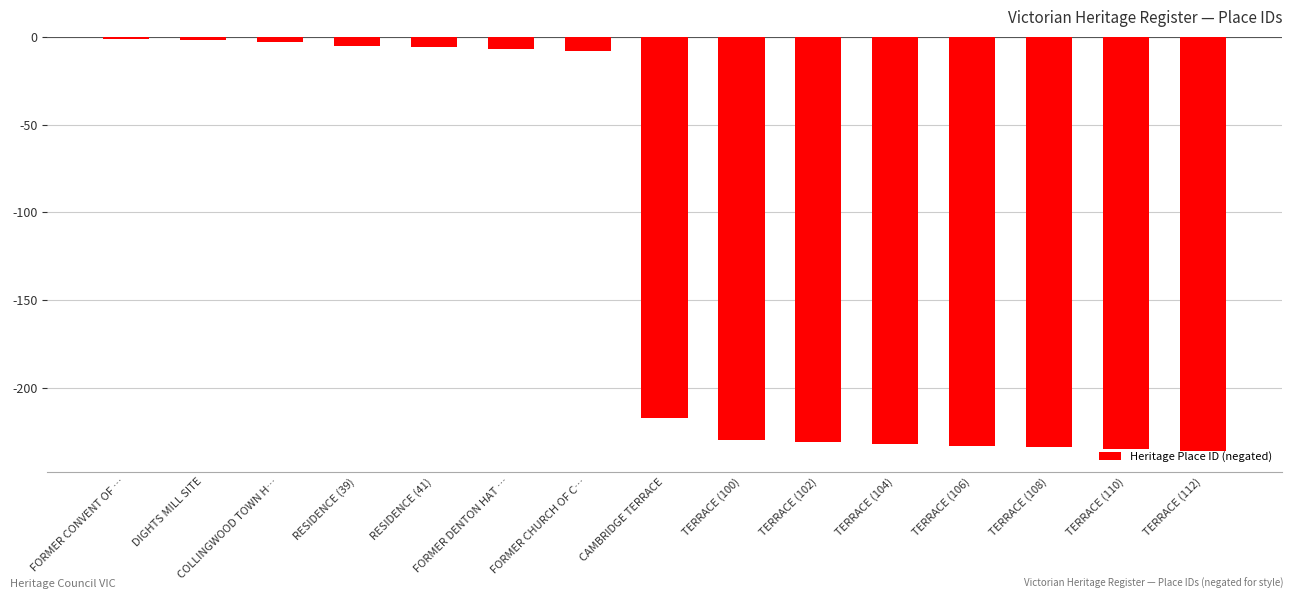

Reading left to right, transcribe all the data shown in this chart.

-1	-2	-3	-5	-6	-7	-8	-217	-230	-231	-232	-233	-234	-235	-236